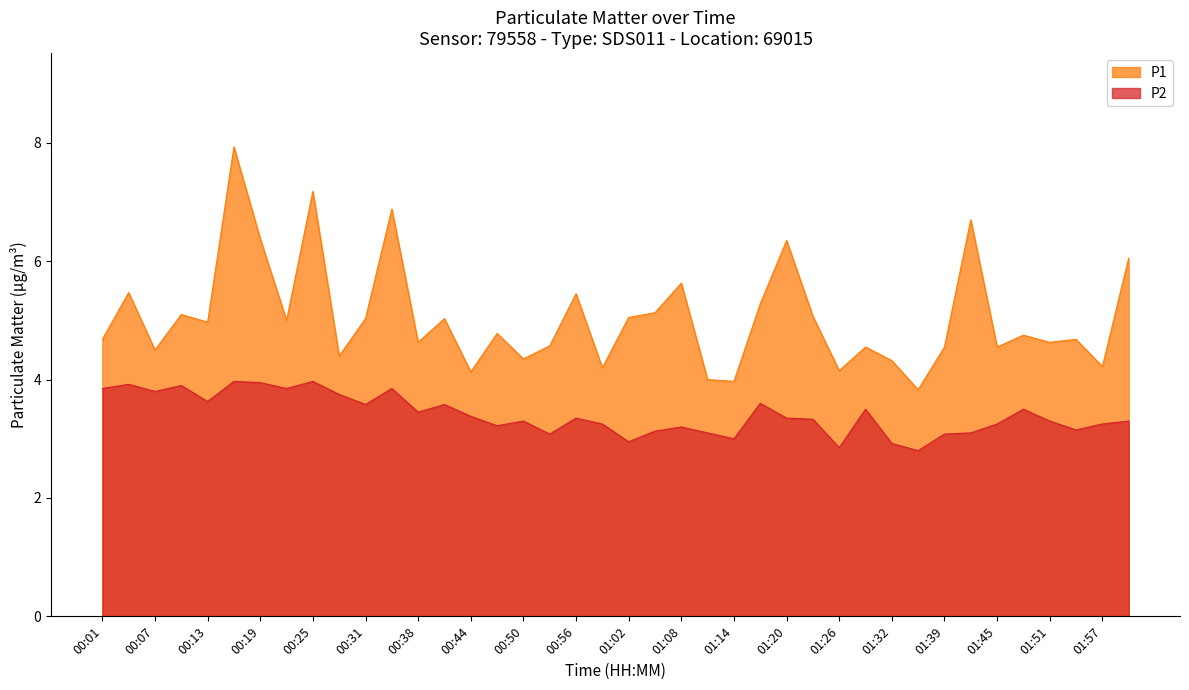

List the series in order of their peak value, lowest first.

P2, P1